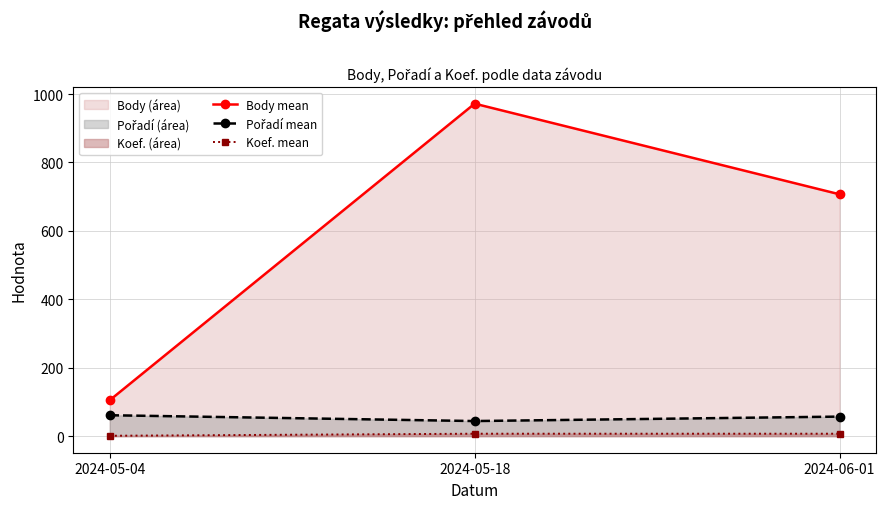

Which label corresponds to the largest value in the chart?

2024-05-18